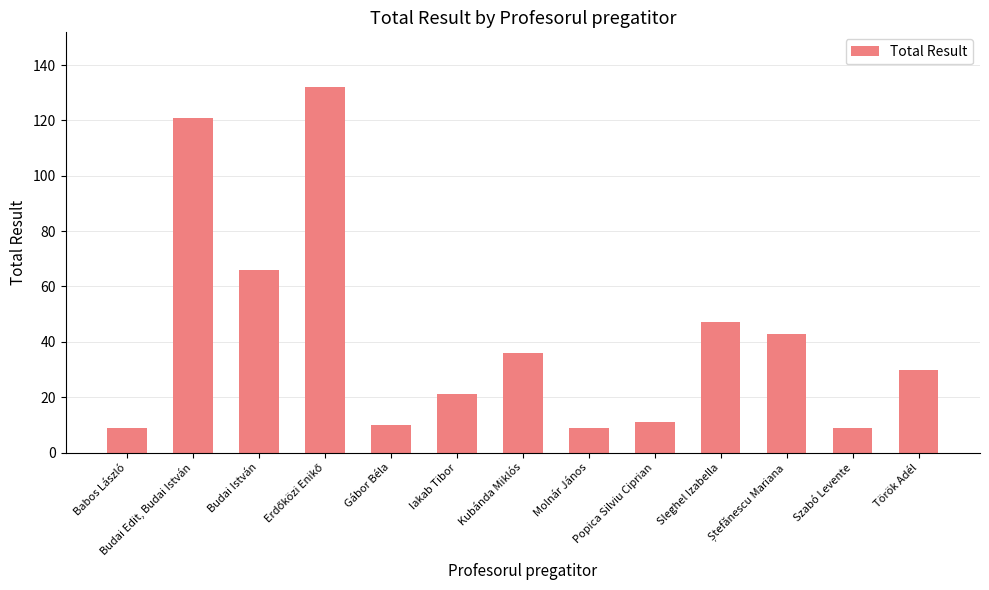

What is the difference between the second highest and second lowest values?

112